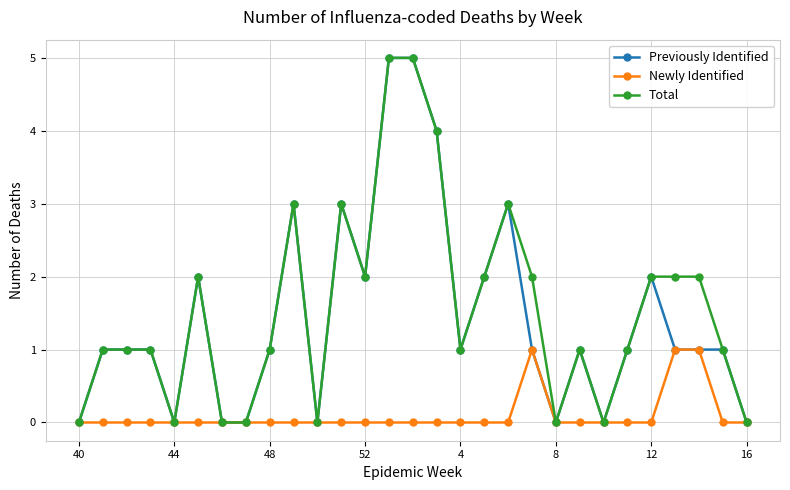

What is the maximum value shown in the chart?

5